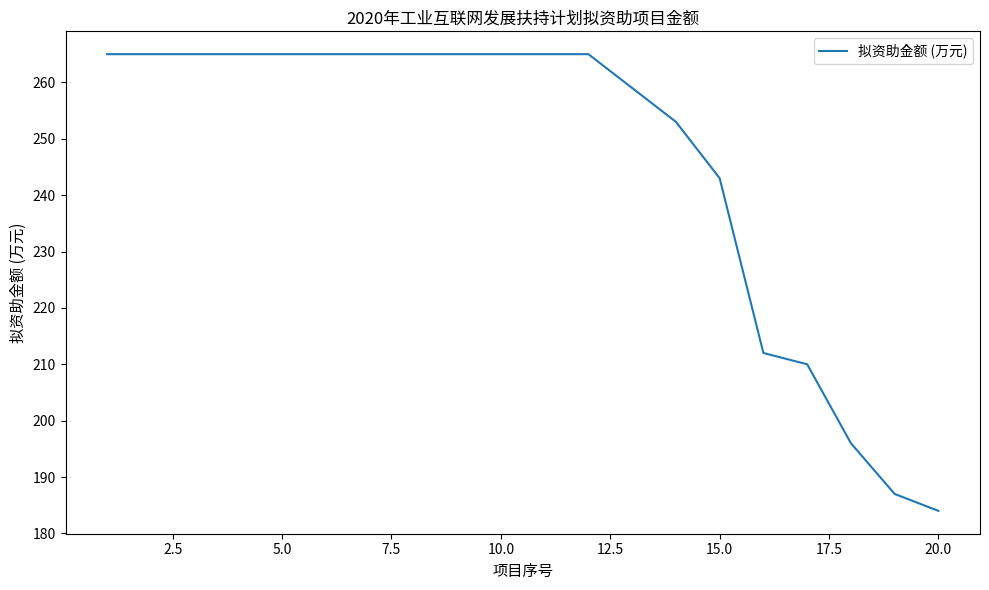

What is the difference between the maximum and minimum values?

81